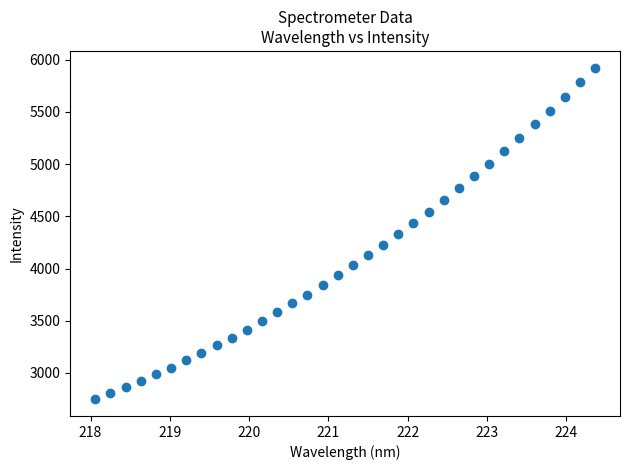

What is the range of X values (max minus min)?

6.3